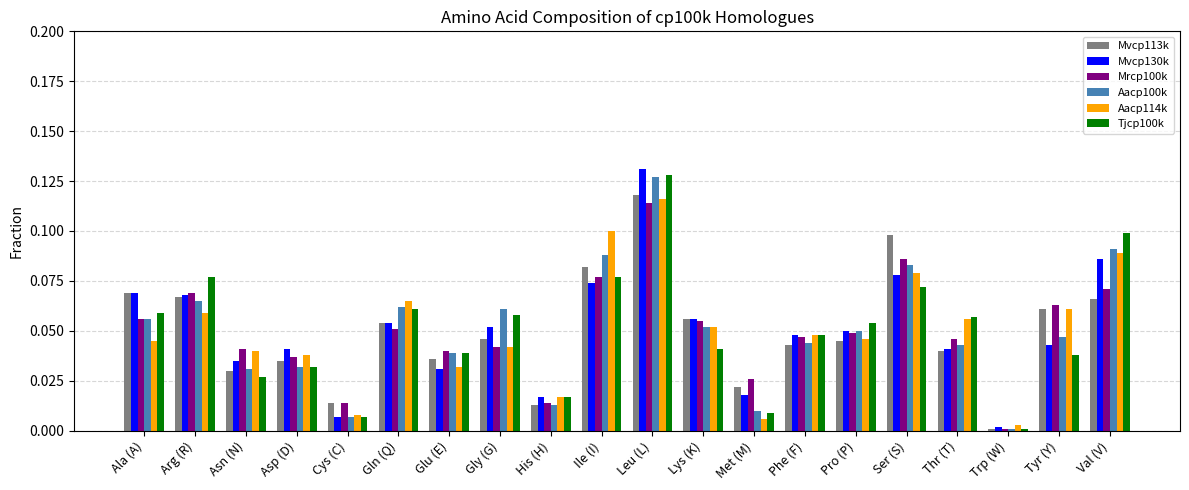

What is the sum of all Mrcp100k values?

1.0